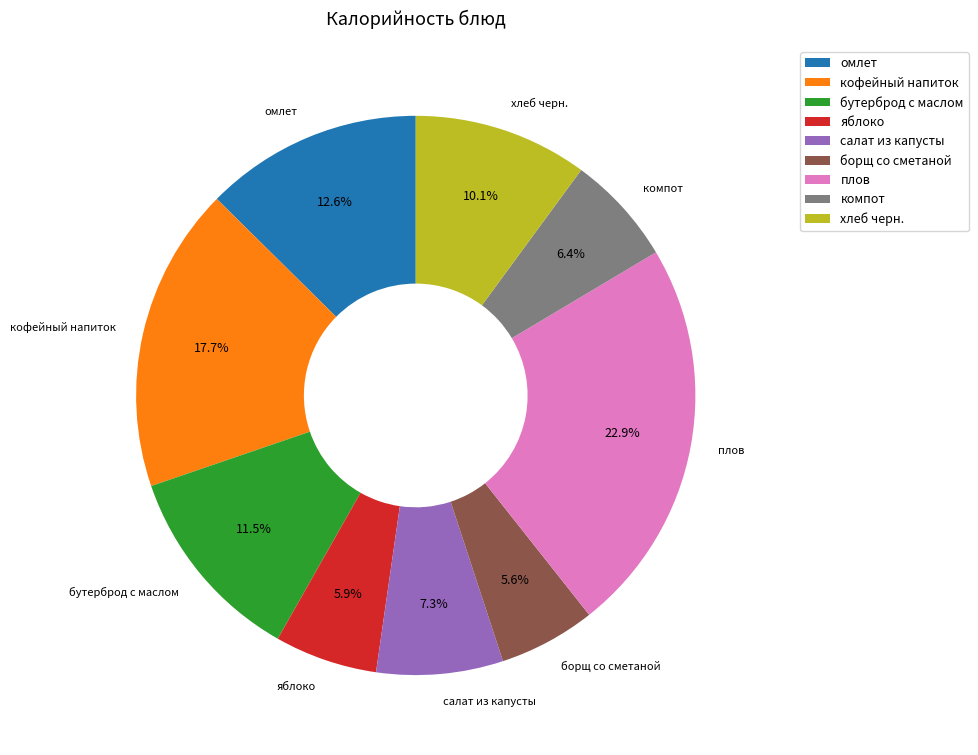

True or false: салат из капусты accounts for 17% of the total.

False